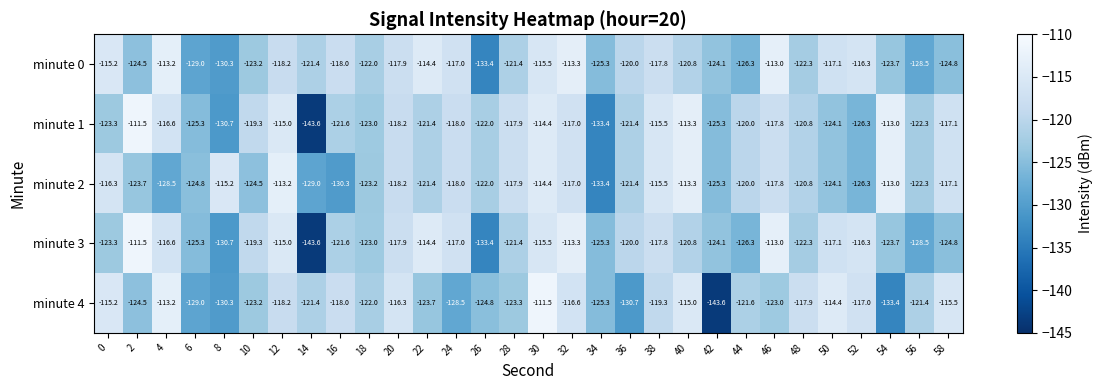

Is the value of minute 2 at 54 greater than the value of minute 1 at 46?

Yes